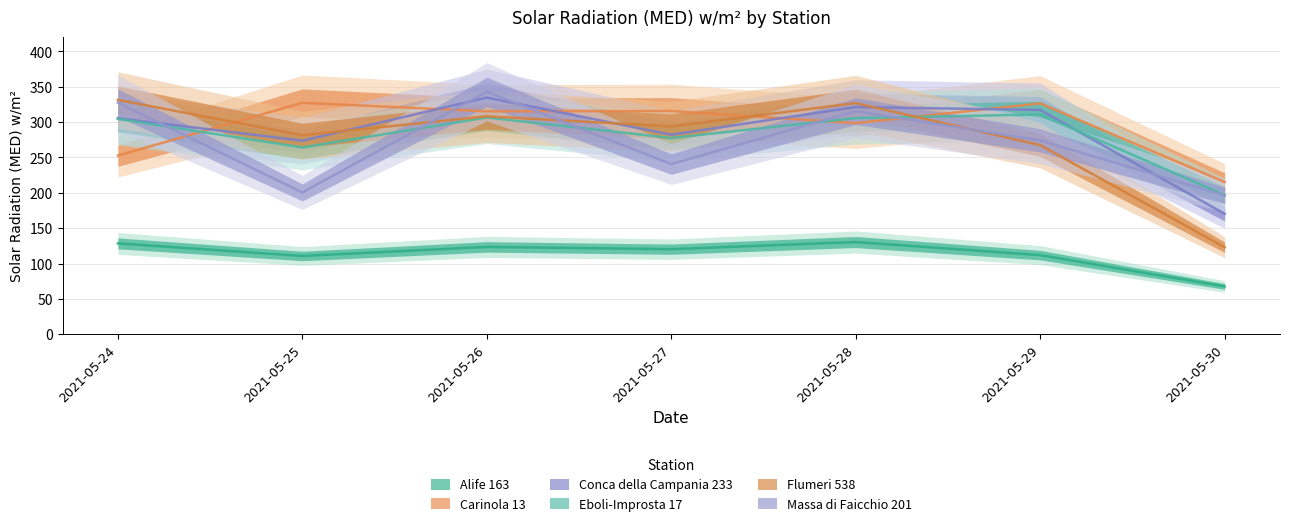

What is the minimum value for Massa di Faicchio 201?

196.4